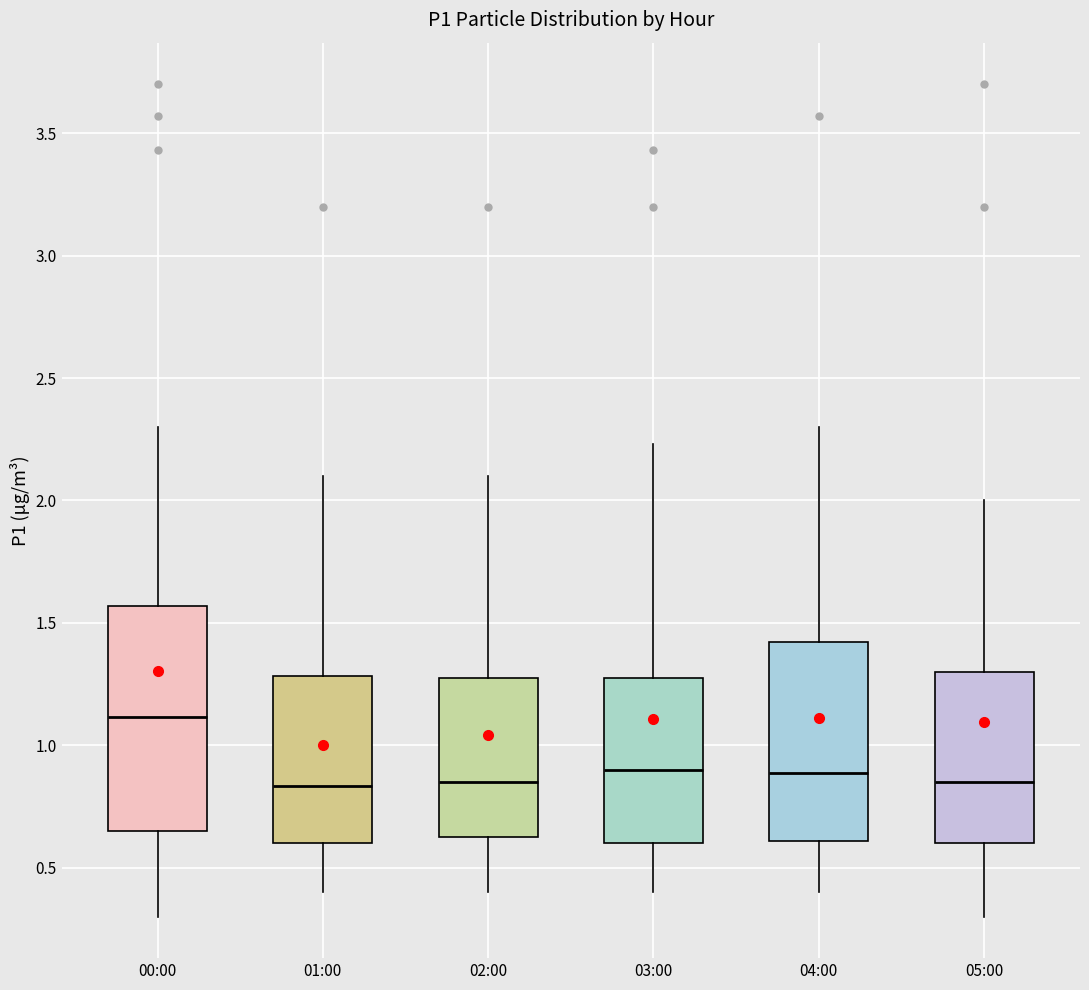

Comparing the boxes themselves (not the whiskers), which one is the tallest?

00:00